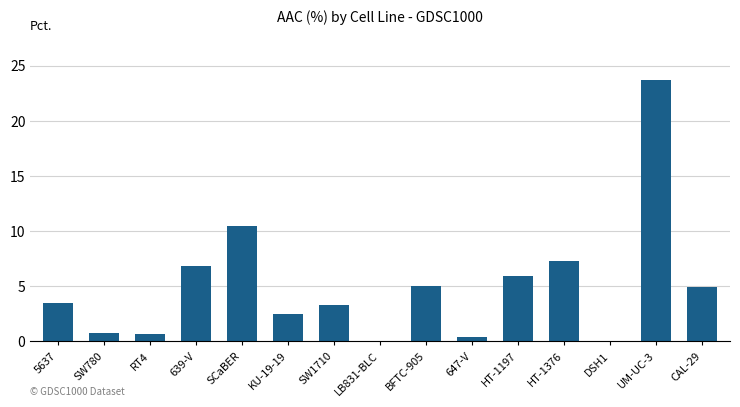

How many series are shown in this chart?

1